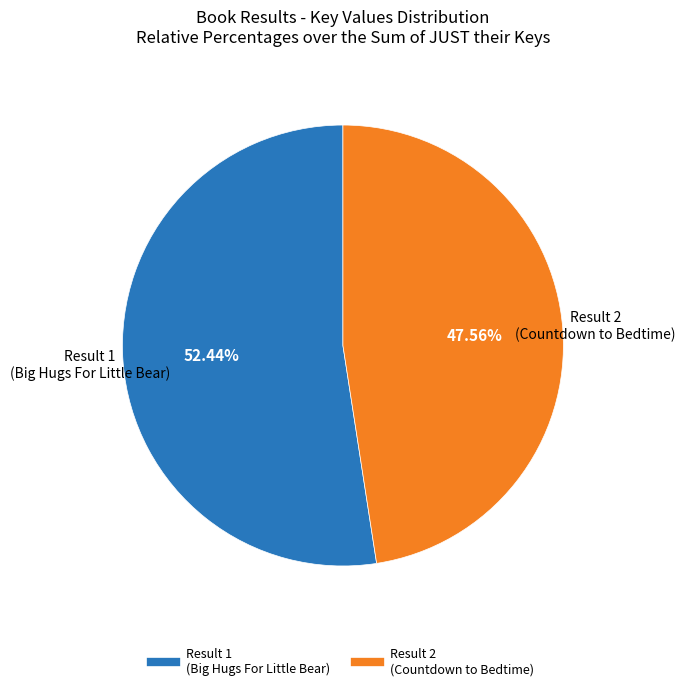

Count the number of slices in the pie.

2